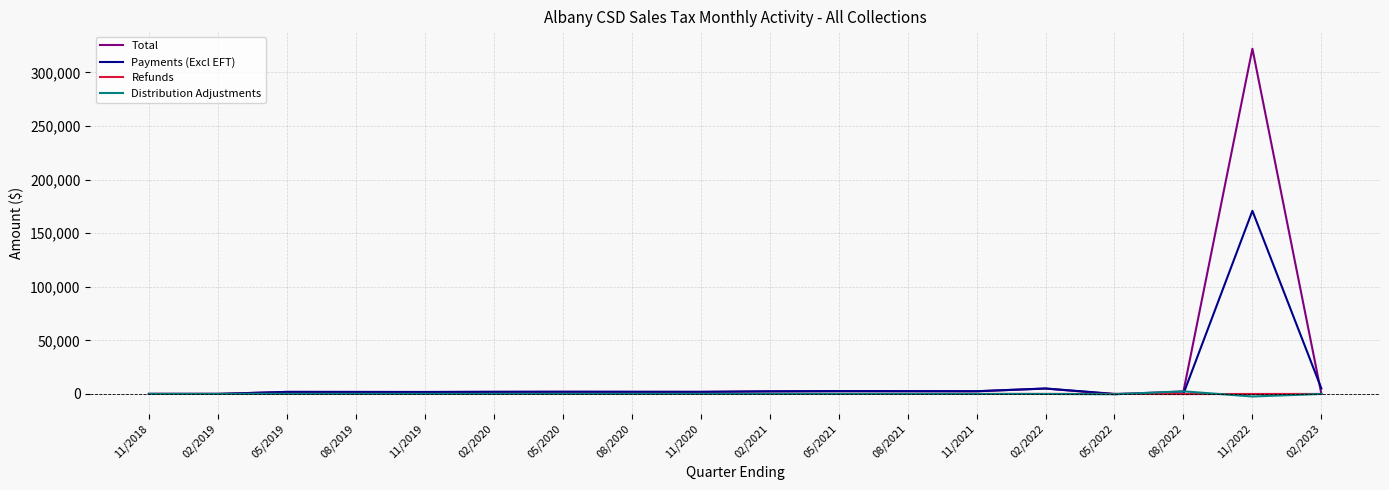

How many values in the Refunds series exceed -4?

6